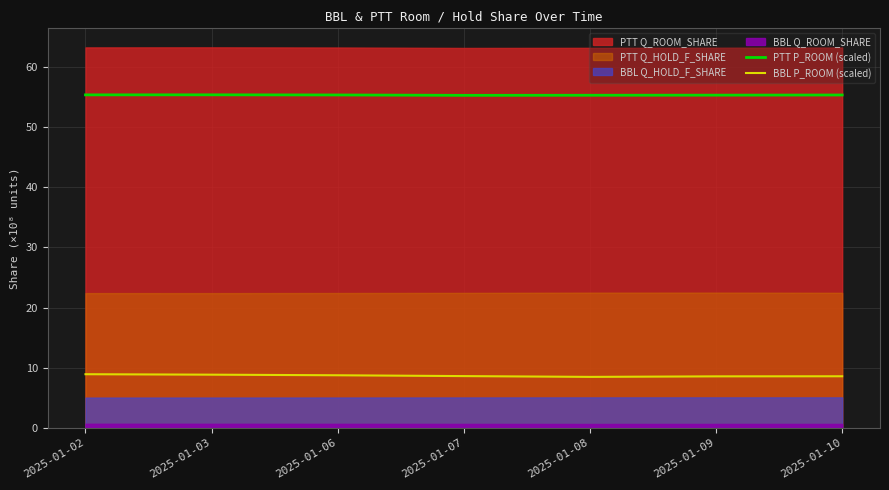

True or false: PTT P_ROOM (scaled) and BBL P_ROOM (scaled) intersect in this chart.

False